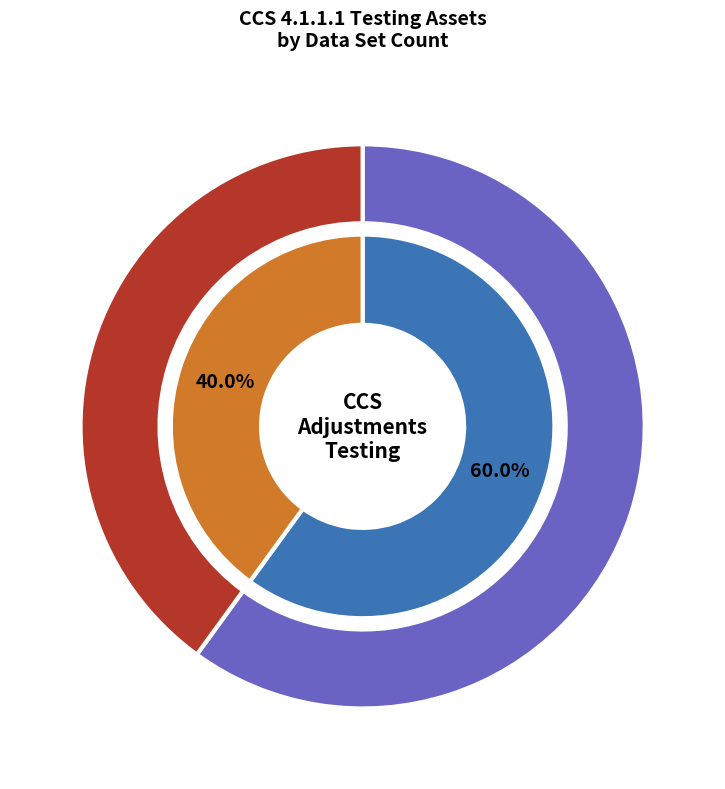

Is CCS 4.1.1.1-007 the majority of the pie?

No